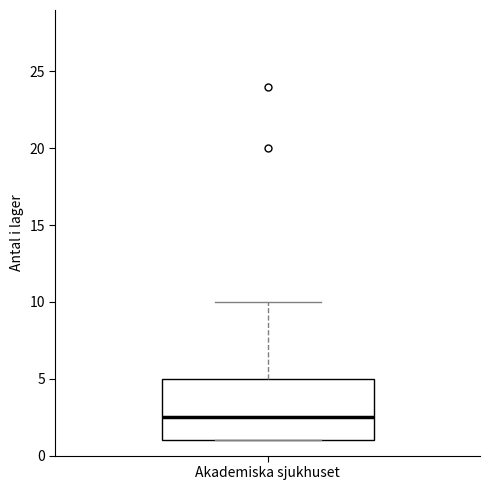

Where is the upper edge of the box for Akademiska sjukhuset on the y-axis? The values are not printed on the chart, so give them approximately, as read against the axis.

5.0